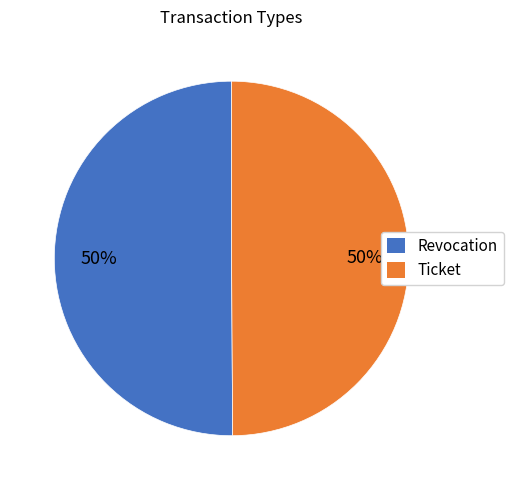

True or false: Ticket accounts for 39% of the total.

False